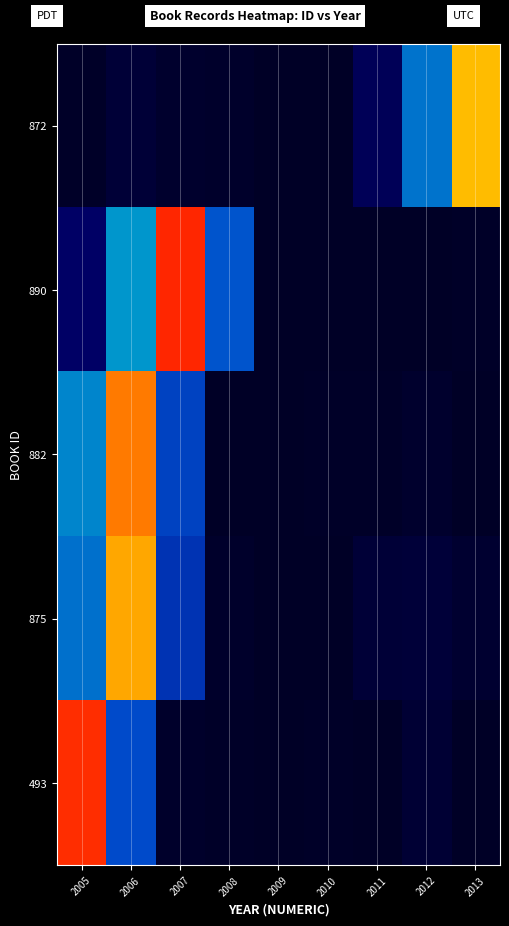

Reading left to right, extract all data points from this chart.

872: 2005=0.0	2006=0.0	2007=0.0	2008=0.0	2009=0.0	2010=0.0	2011=0.1	2012=0.3	2013=0.8
890: 2005=0.1	2006=0.4	2007=1.0	2008=0.3	2009=0.0	2010=0.0	2011=0.0	2012=0.0	2013=0.0
882: 2005=0.3	2006=0.9	2007=0.3	2008=0.0	2009=0.0	2010=0.0	2011=0.0	2012=0.0	2013=0.0
875: 2005=0.3	2006=0.8	2007=0.2	2008=0.0	2009=0.0	2010=0.0	2011=0.0	2012=0.0	2013=0.0
493: 2005=0.9	2006=0.3	2007=0.0	2008=0.0	2009=0.0	2010=0.0	2011=0.0	2012=0.0	2013=0.0